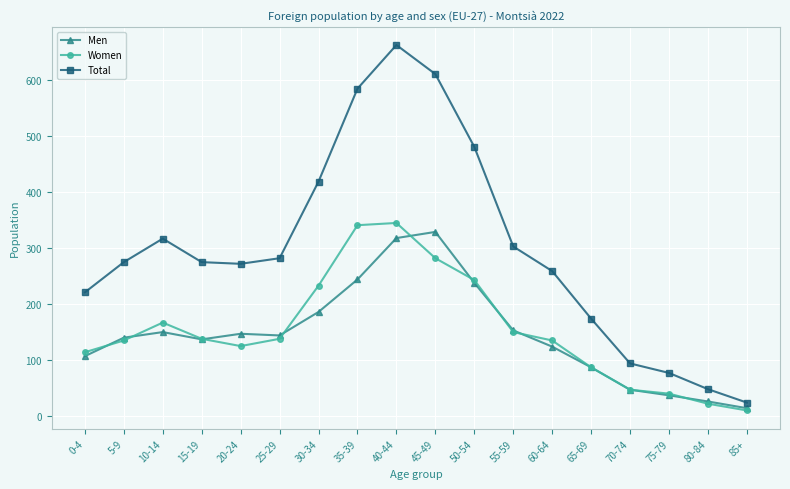

The Women series shows 282 at 45-49. True or false?

True